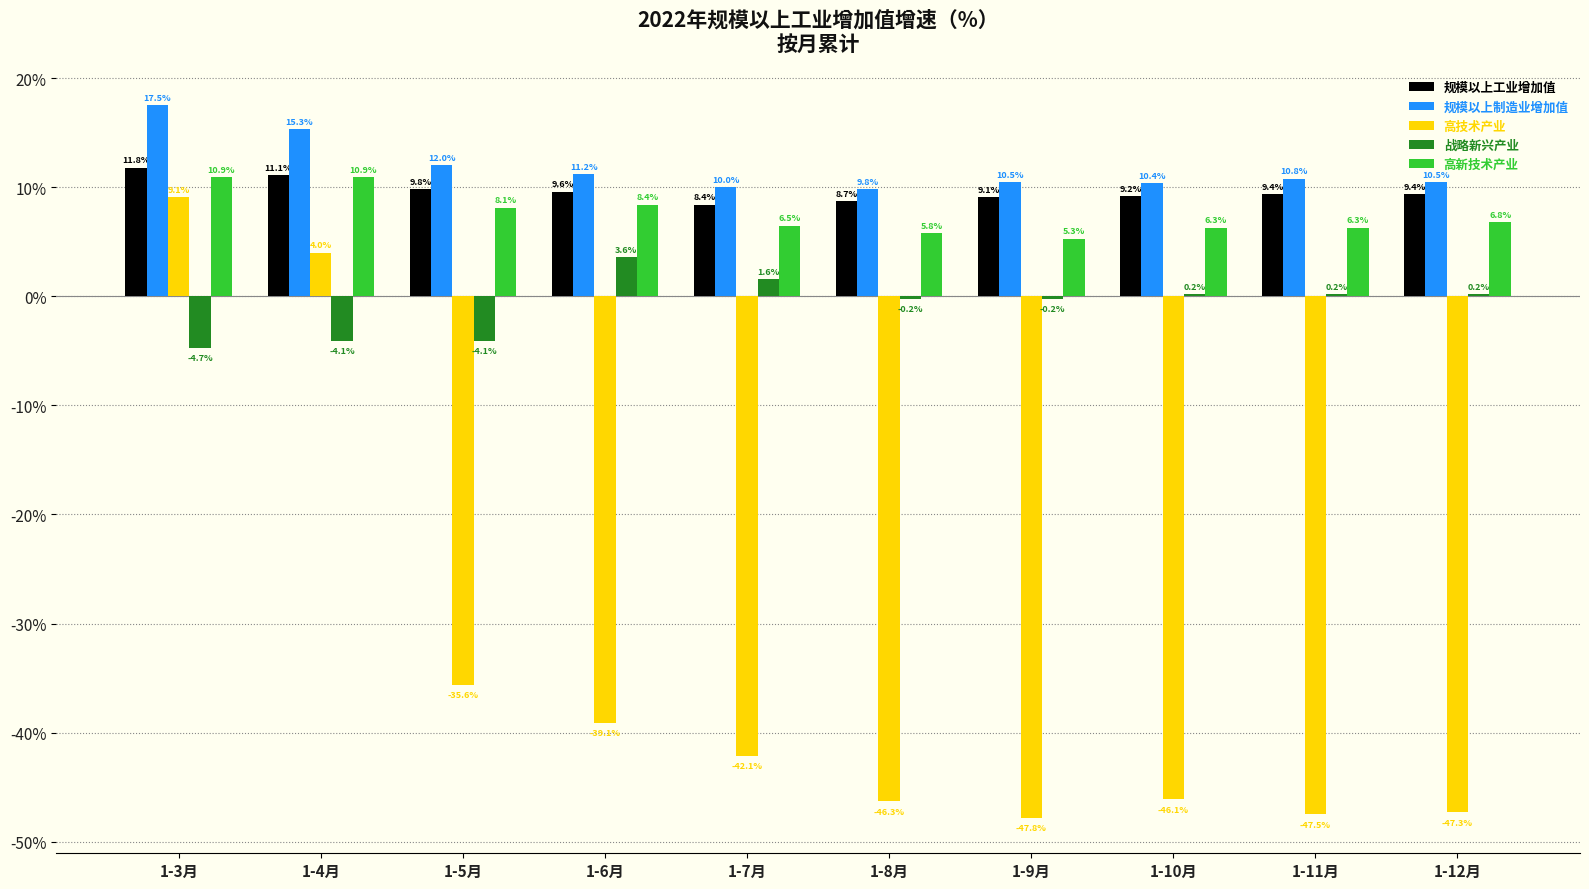

The value of 战略新兴产业 at 1-3月 is -4.7. True or false?

True